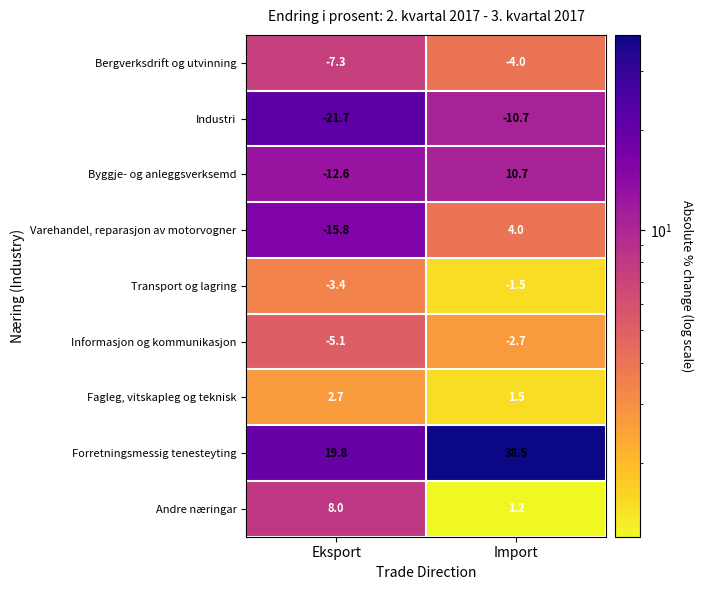

At which label is Industri closest to -16?

Import